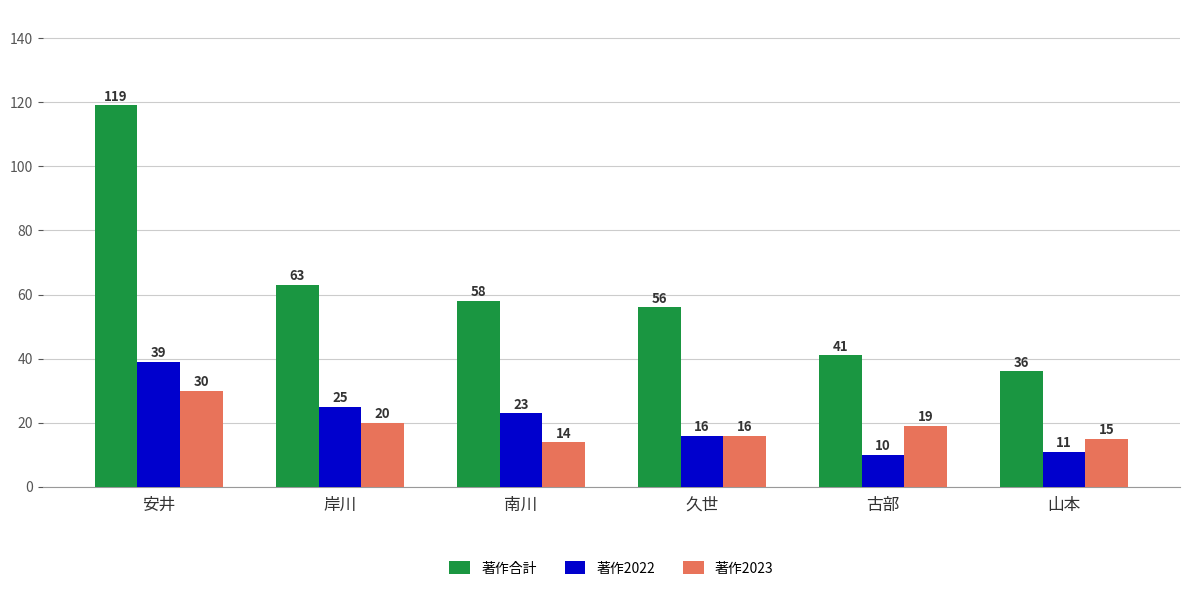

Read the 著作2022 value at 南川, to the nearest 10.

20